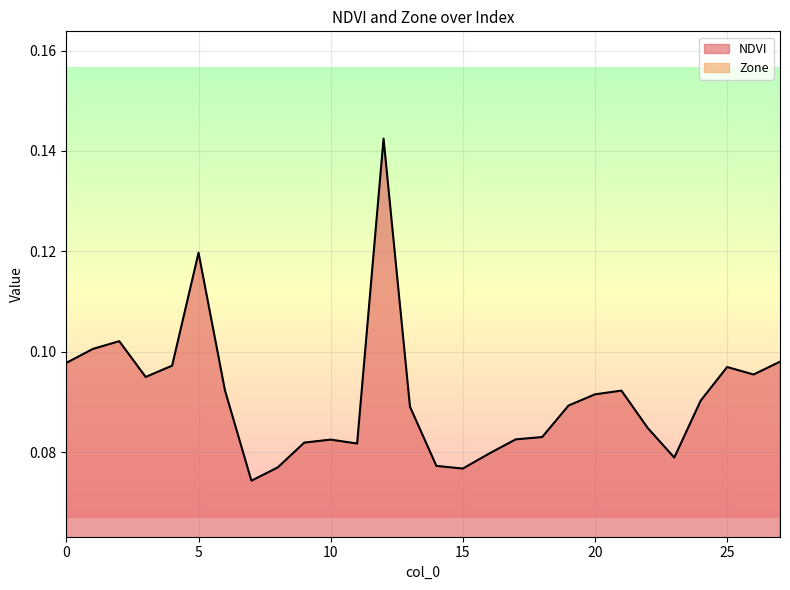

What is the value of the 1st point from the left?

0.1